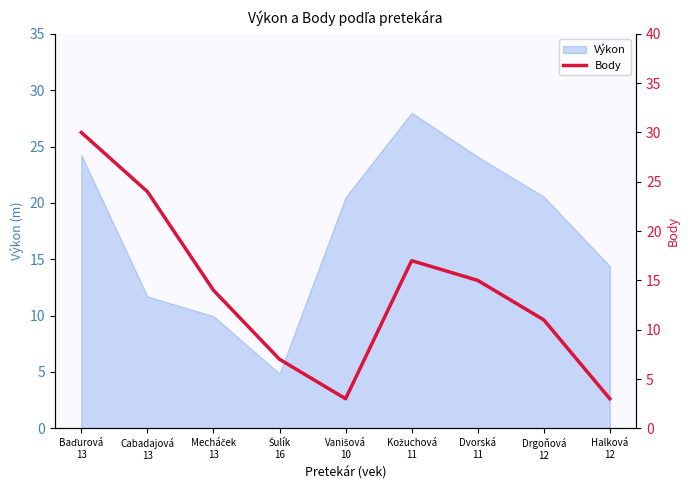

What is the minimum value shown in the chart?

3